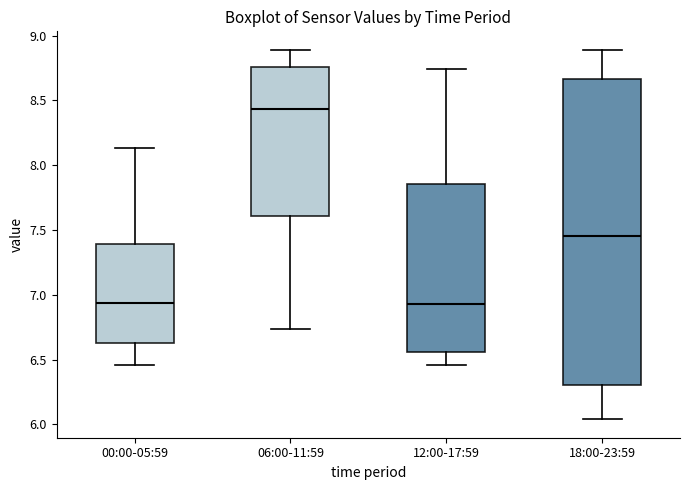

Where does the upper whisker of the box for 06:00-11:59 end on the y-axis? The values are not printed on the chart, so give them approximately, as read against the axis.

8.90